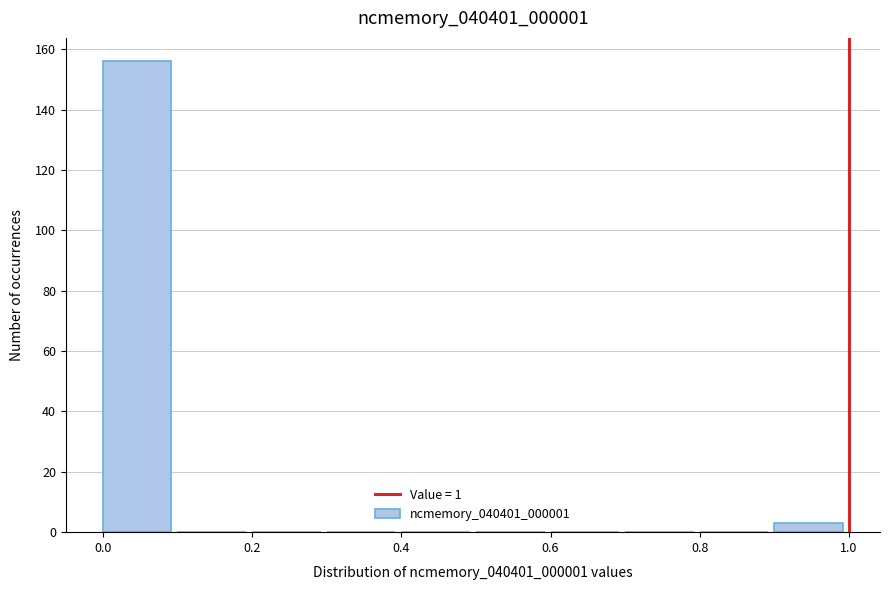

Which range on the x-axis has the tallest bar?

0.0 to 0.1